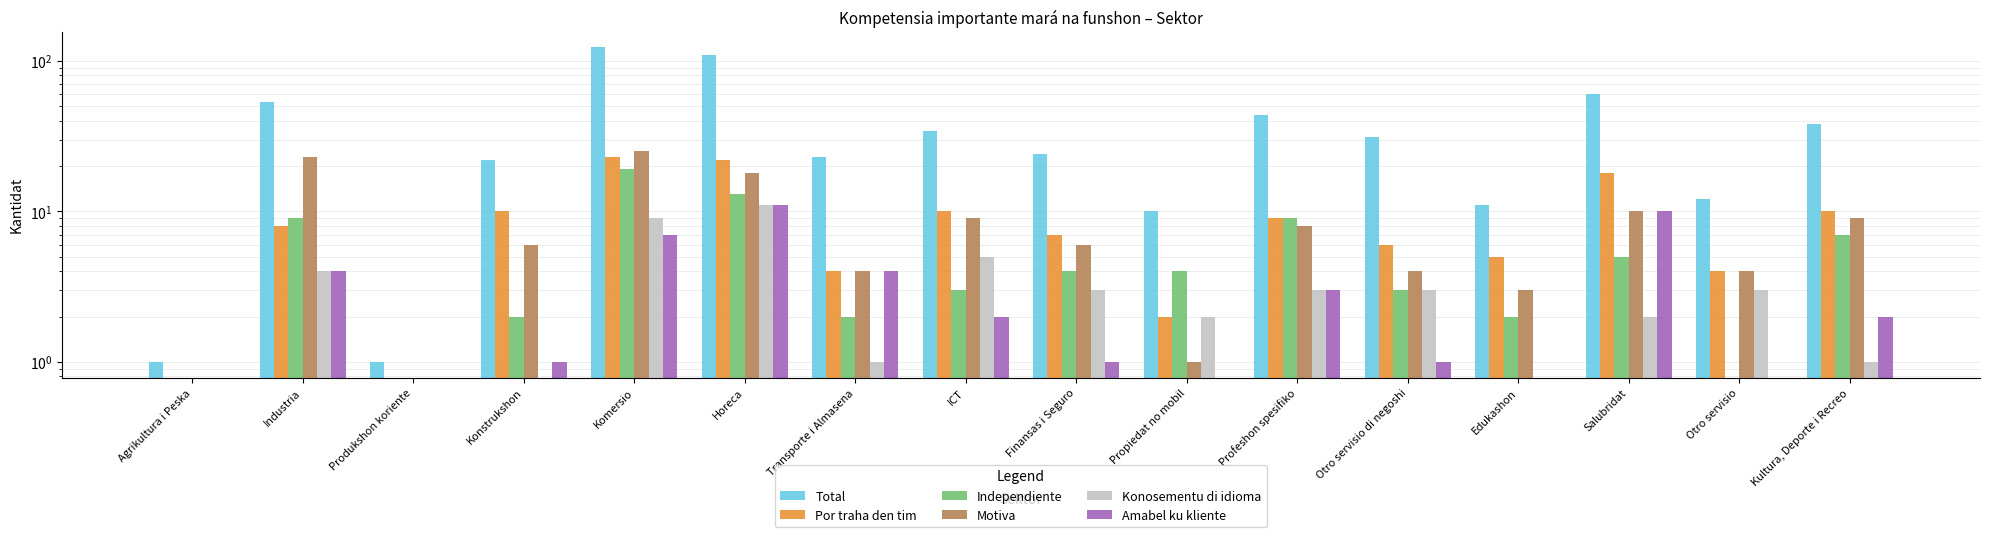

How many series are shown in this chart?

6